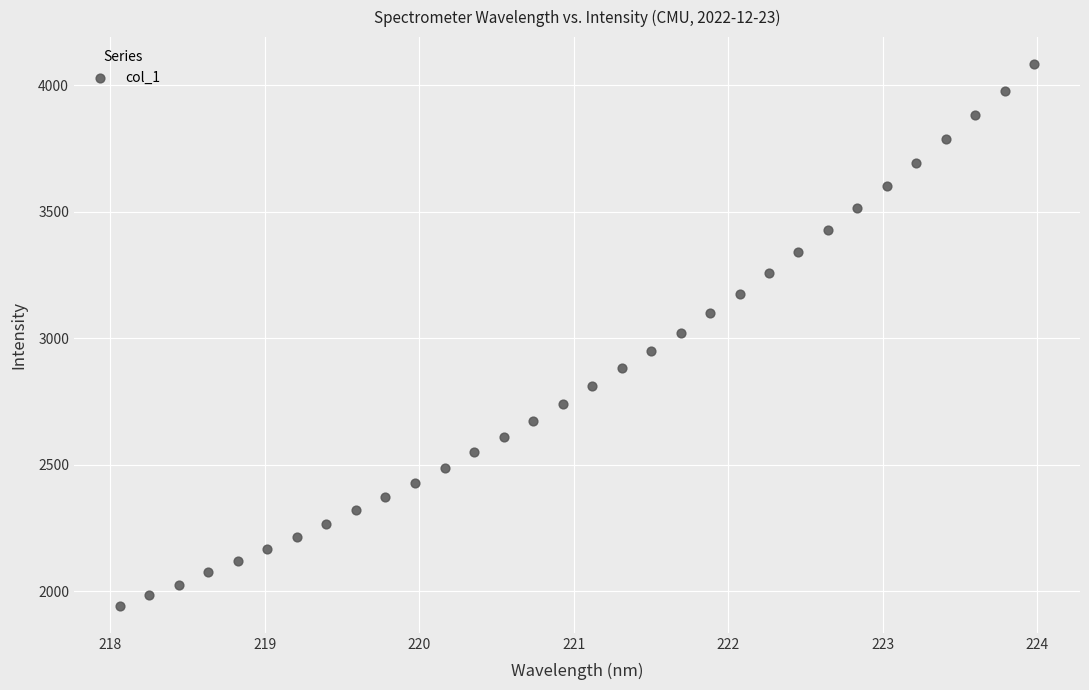

What is the range of Y values (max minus min)?

2140.6